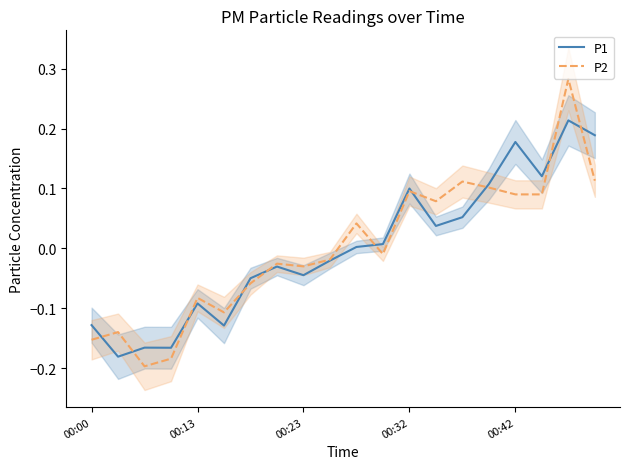

How many values in P1 are below zero?

10